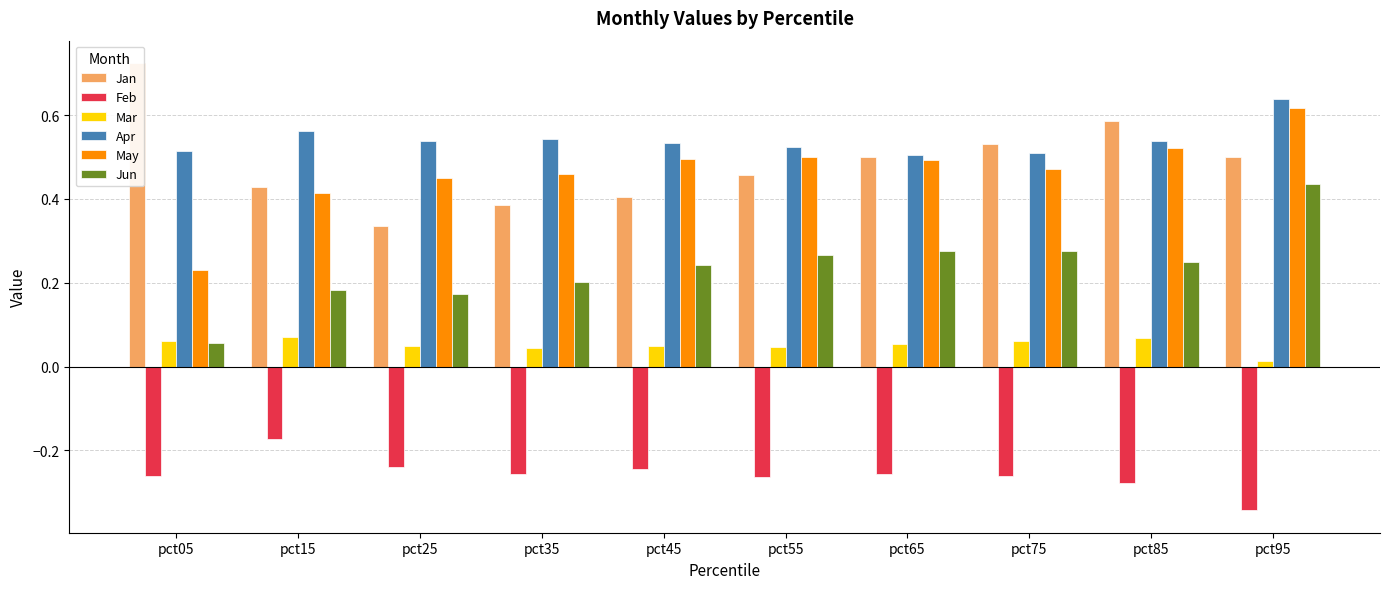

Which series has the largest range (max minus min)?

Jan